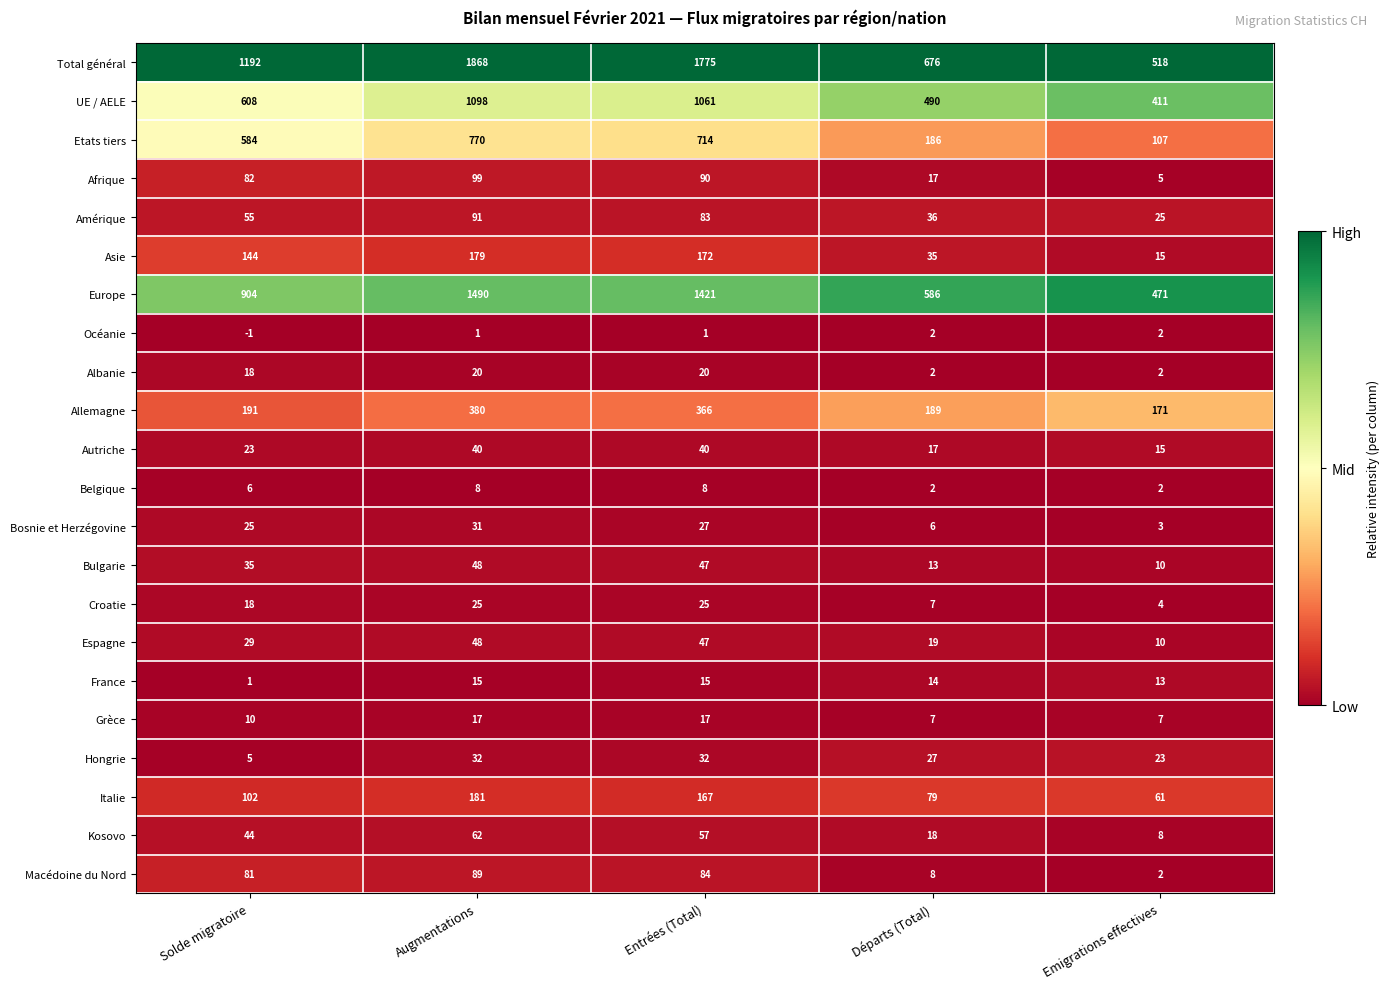

What is the difference between the maximum and minimum values in the Etats tiers series?

663